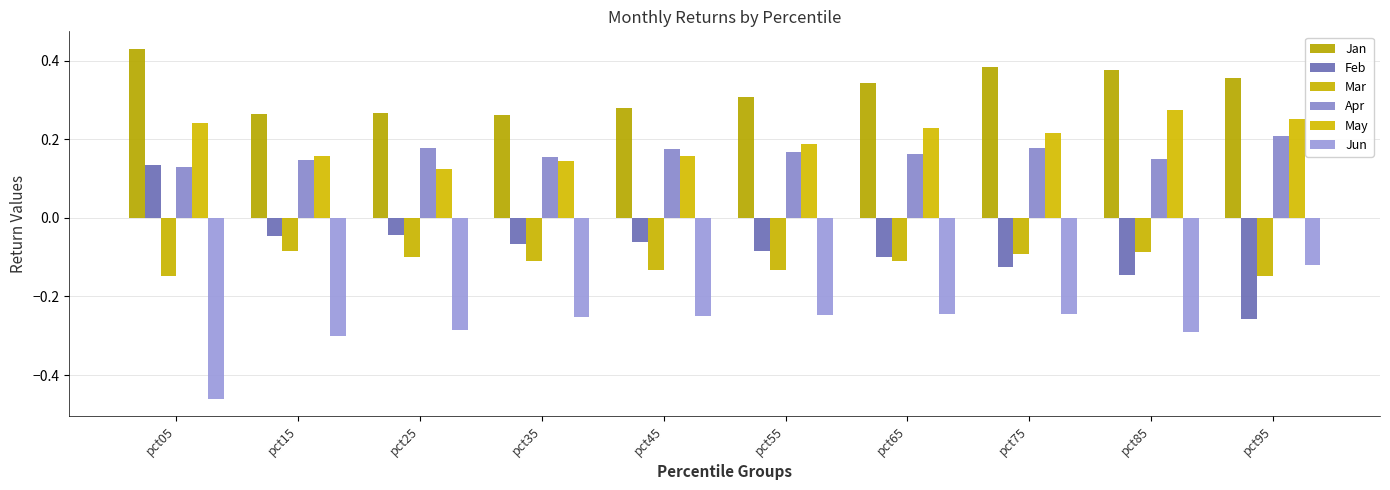

Reading left to right, what are all the values shown in this chart?

Jan: pct05=0.4	pct15=0.3	pct25=0.3	pct35=0.3	pct45=0.3	pct55=0.3	pct65=0.3	pct75=0.4	pct85=0.4	pct95=0.4
Feb: pct05=0.1	pct15=-0.0	pct25=-0.0	pct35=-0.1	pct45=-0.1	pct55=-0.1	pct65=-0.1	pct75=-0.1	pct85=-0.1	pct95=-0.3
Mar: pct05=-0.1	pct15=-0.1	pct25=-0.1	pct35=-0.1	pct45=-0.1	pct55=-0.1	pct65=-0.1	pct75=-0.1	pct85=-0.1	pct95=-0.1
Apr: pct05=0.1	pct15=0.1	pct25=0.2	pct35=0.2	pct45=0.2	pct55=0.2	pct65=0.2	pct75=0.2	pct85=0.2	pct95=0.2
May: pct05=0.2	pct15=0.2	pct25=0.1	pct35=0.1	pct45=0.2	pct55=0.2	pct65=0.2	pct75=0.2	pct85=0.3	pct95=0.3
Jun: pct05=-0.5	pct15=-0.3	pct25=-0.3	pct35=-0.3	pct45=-0.2	pct55=-0.2	pct65=-0.2	pct75=-0.2	pct85=-0.3	pct95=-0.1